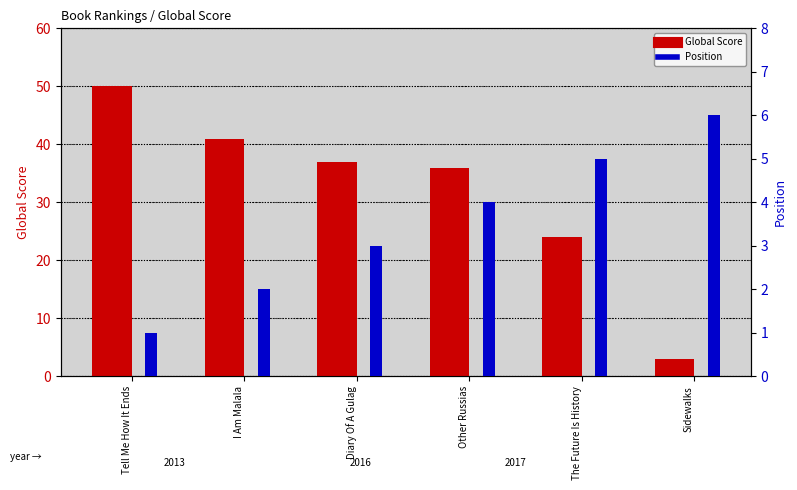

What is the sum of the Position values at Sidewalks and Tell Me How It Ends?

7